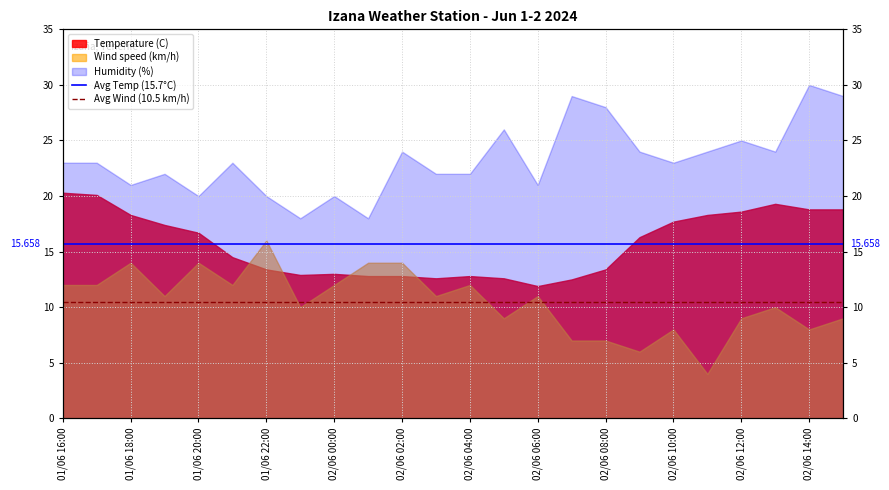

Where is Avg Temp (15.7°C) nearest to the value 15?

01/06 16:00